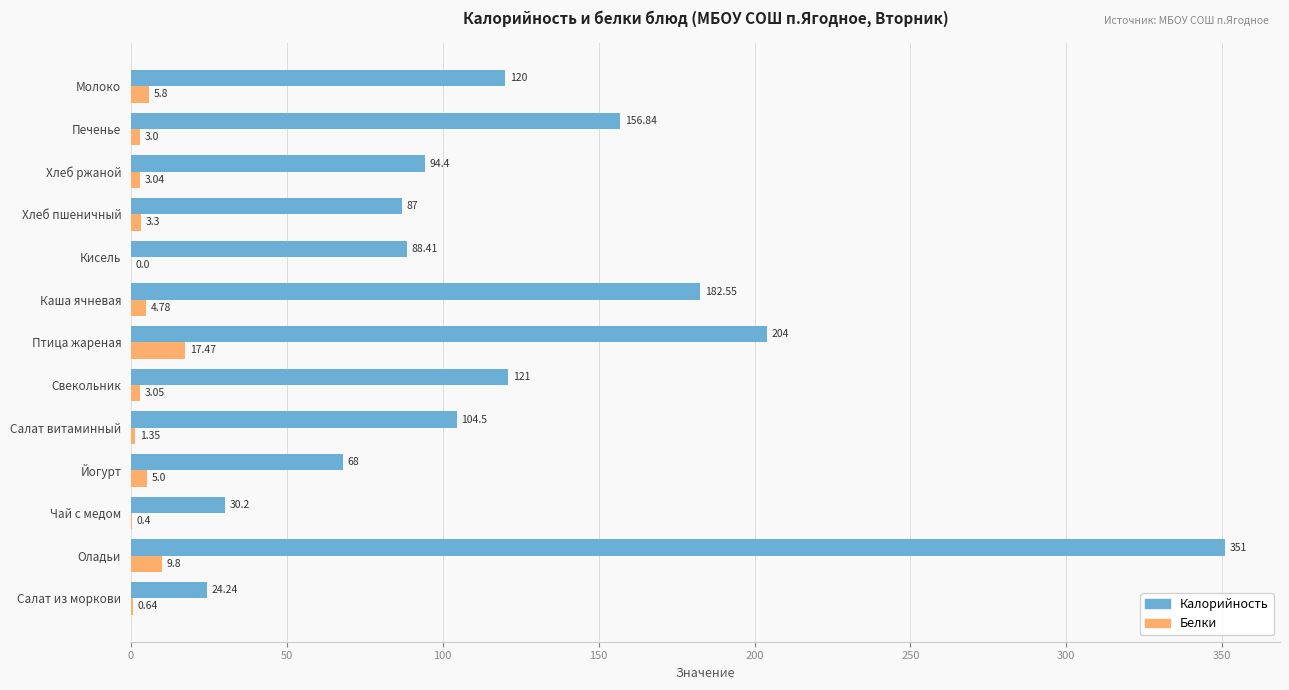

Which series has the largest total across all categories?

Калорийность